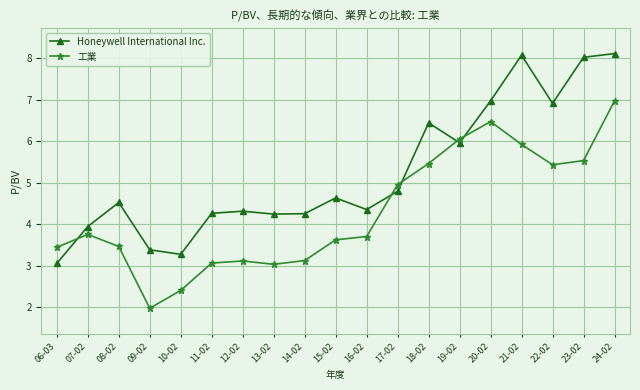

How many categories are shown in the chart?

19